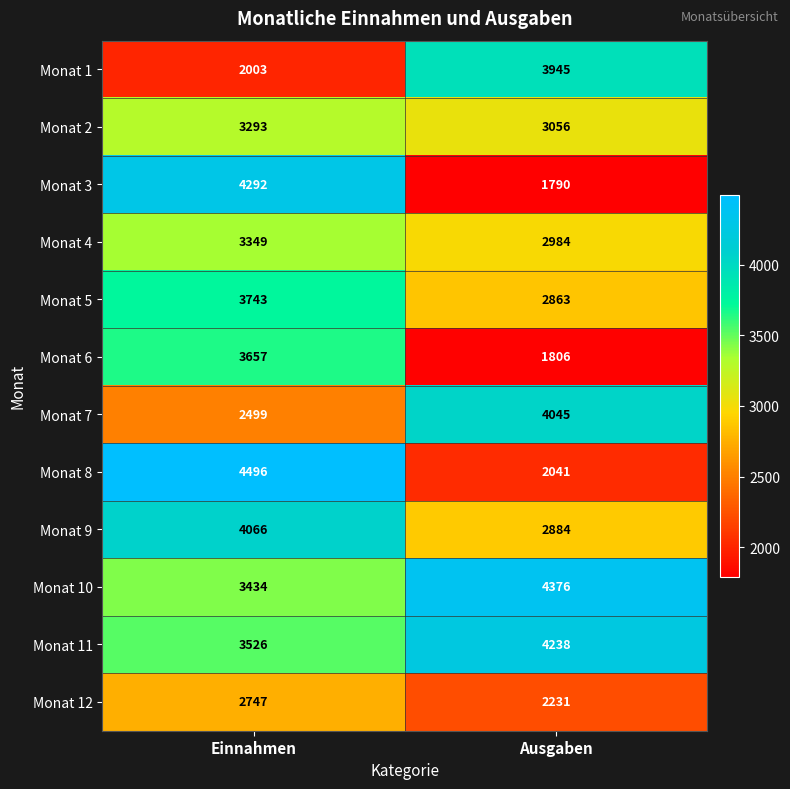

What is the difference between the maximum and minimum values in the Monat 7 series?

1546